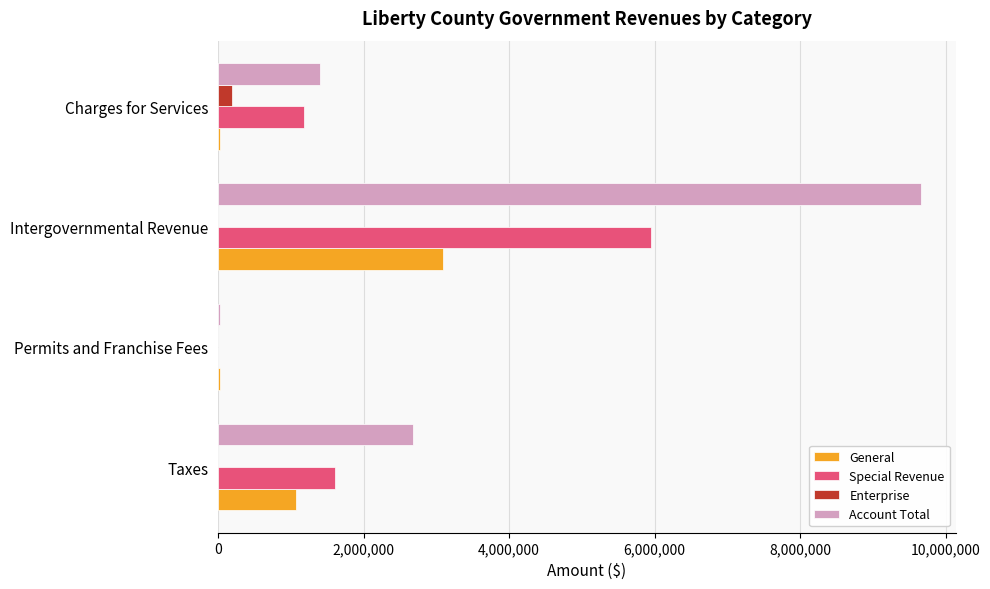

What is the sum of all Special Revenue values?

8745908